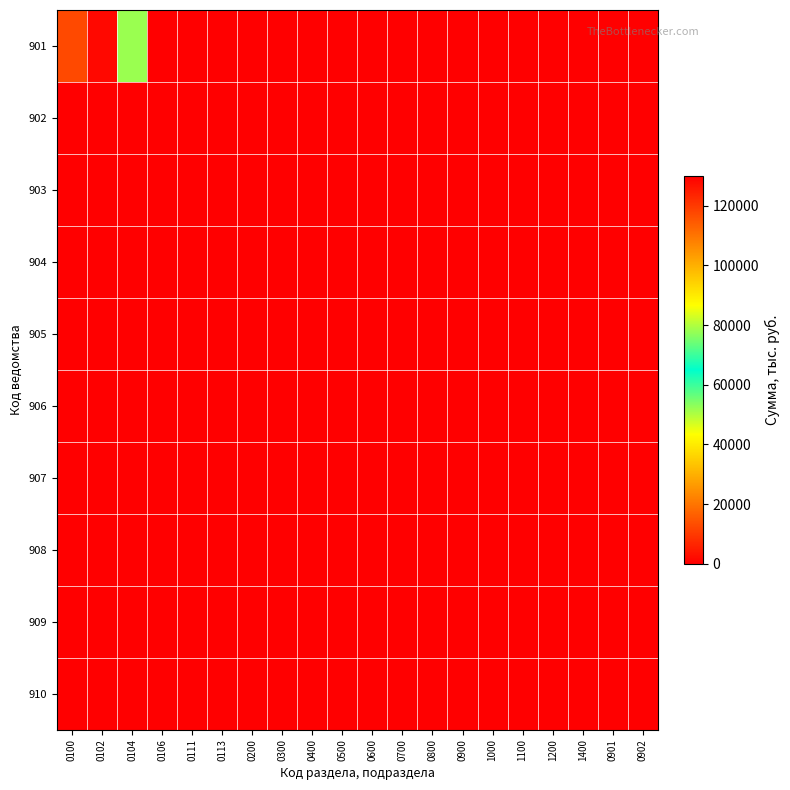

Reading left to right, extract all data points from this chart.

901: 0100=117342.2	0102=1602.6	0104=51946.4	0106=0.0	0111=0.0	0113=0.0	0200=0.0	0300=0.0	0400=0.0	0500=0.0	0600=0.0	0700=0.0	0800=0.0	0900=0.0	1000=0.0	1100=0.0	1200=0.0	1400=0.0	0901=0.0	0902=0.0
902: 0100=0.0	0102=0.0	0104=0.0	0106=0.0	0111=0.0	0113=0.0	0200=0.0	0300=0.0	0400=0.0	0500=0.0	0600=0.0	0700=0.0	0800=0.0	0900=0.0	1000=0.0	1100=0.0	1200=0.0	1400=0.0	0901=0.0	0902=0.0
903: 0100=0.0	0102=0.0	0104=0.0	0106=0.0	0111=0.0	0113=0.0	0200=0.0	0300=0.0	0400=0.0	0500=0.0	0600=0.0	0700=0.0	0800=0.0	0900=0.0	1000=0.0	1100=0.0	1200=0.0	1400=0.0	0901=0.0	0902=0.0
904: 0100=0.0	0102=0.0	0104=0.0	0106=0.0	0111=0.0	0113=0.0	0200=0.0	0300=0.0	0400=0.0	0500=0.0	0600=0.0	0700=0.0	0800=0.0	0900=0.0	1000=0.0	1100=0.0	1200=0.0	1400=0.0	0901=0.0	0902=0.0
905: 0100=0.0	0102=0.0	0104=0.0	0106=0.0	0111=0.0	0113=0.0	0200=0.0	0300=0.0	0400=0.0	0500=0.0	0600=0.0	0700=0.0	0800=0.0	0900=0.0	1000=0.0	1100=0.0	1200=0.0	1400=0.0	0901=0.0	0902=0.0
906: 0100=0.0	0102=0.0	0104=0.0	0106=0.0	0111=0.0	0113=0.0	0200=0.0	0300=0.0	0400=0.0	0500=0.0	0600=0.0	0700=0.0	0800=0.0	0900=0.0	1000=0.0	1100=0.0	1200=0.0	1400=0.0	0901=0.0	0902=0.0
907: 0100=0.0	0102=0.0	0104=0.0	0106=0.0	0111=0.0	0113=0.0	0200=0.0	0300=0.0	0400=0.0	0500=0.0	0600=0.0	0700=0.0	0800=0.0	0900=0.0	1000=0.0	1100=0.0	1200=0.0	1400=0.0	0901=0.0	0902=0.0
908: 0100=0.0	0102=0.0	0104=0.0	0106=0.0	0111=0.0	0113=0.0	0200=0.0	0300=0.0	0400=0.0	0500=0.0	0600=0.0	0700=0.0	0800=0.0	0900=0.0	1000=0.0	1100=0.0	1200=0.0	1400=0.0	0901=0.0	0902=0.0
909: 0100=0.0	0102=0.0	0104=0.0	0106=0.0	0111=0.0	0113=0.0	0200=0.0	0300=0.0	0400=0.0	0500=0.0	0600=0.0	0700=0.0	0800=0.0	0900=0.0	1000=0.0	1100=0.0	1200=0.0	1400=0.0	0901=0.0	0902=0.0
910: 0100=0.0	0102=0.0	0104=0.0	0106=0.0	0111=0.0	0113=0.0	0200=0.0	0300=0.0	0400=0.0	0500=0.0	0600=0.0	0700=0.0	0800=0.0	0900=0.0	1000=0.0	1100=0.0	1200=0.0	1400=0.0	0901=0.0	0902=0.0